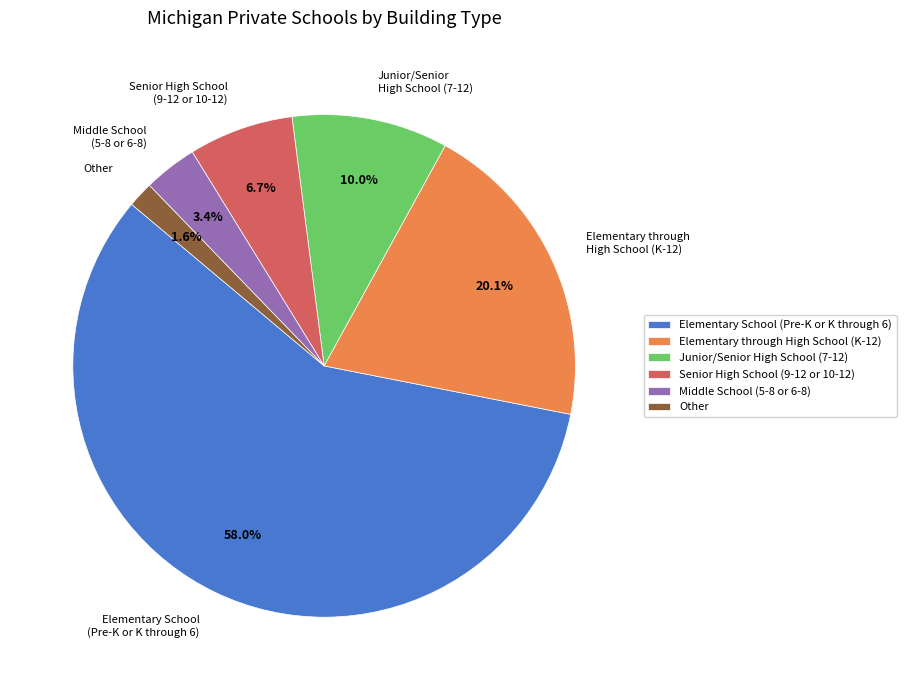

How many slices are in this pie chart?

6